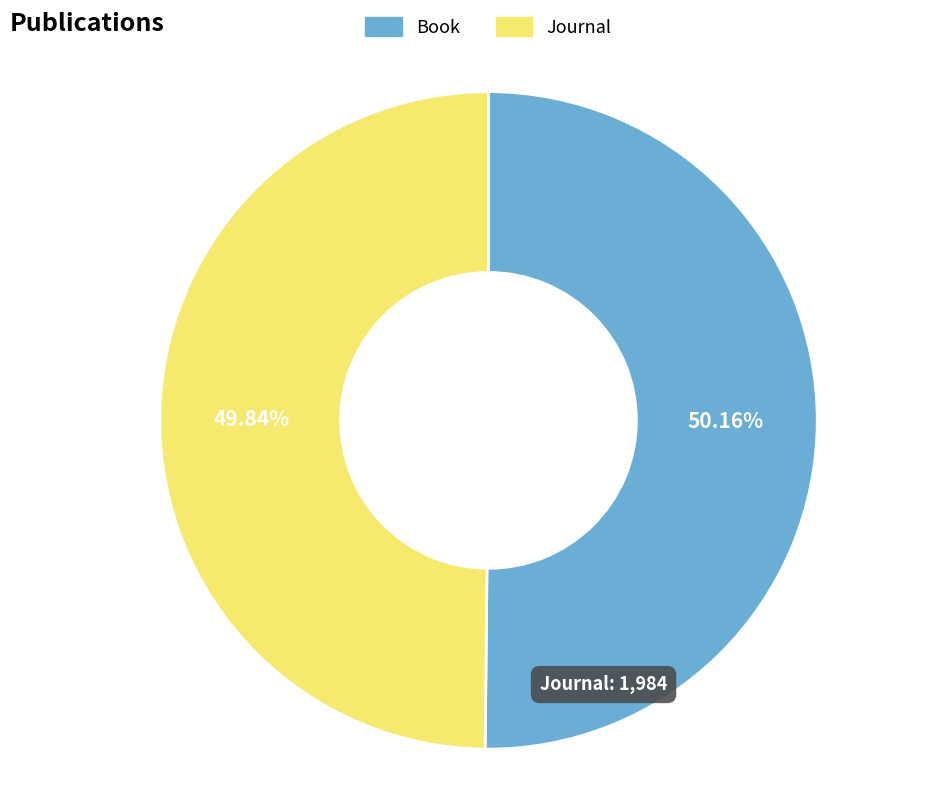

Is there any slice that represents more than half of the pie?

Yes